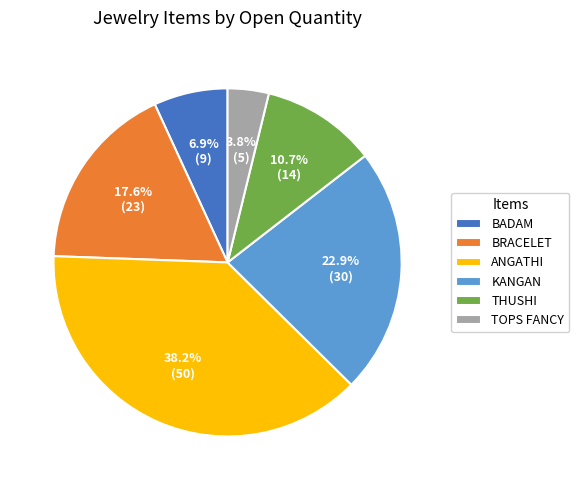

Is the sum of KANGAN and TOPS FANCY greater than half?

No